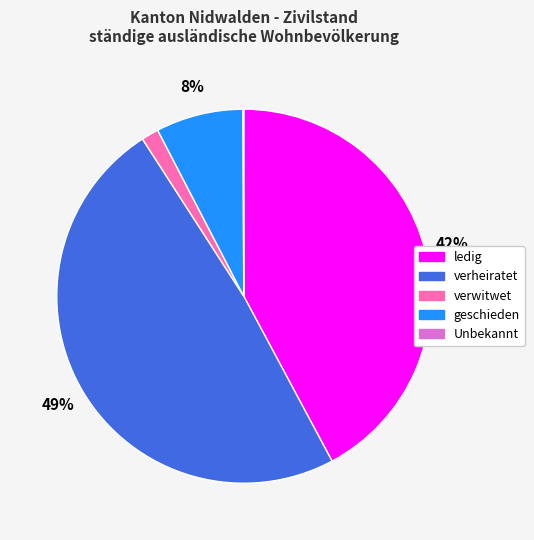

The ledig slice represents 32% of the pie. True or false?

False